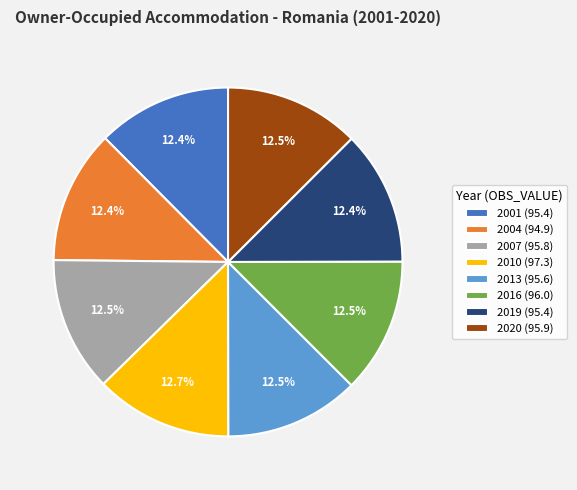

Is there a majority slice in this chart?

No